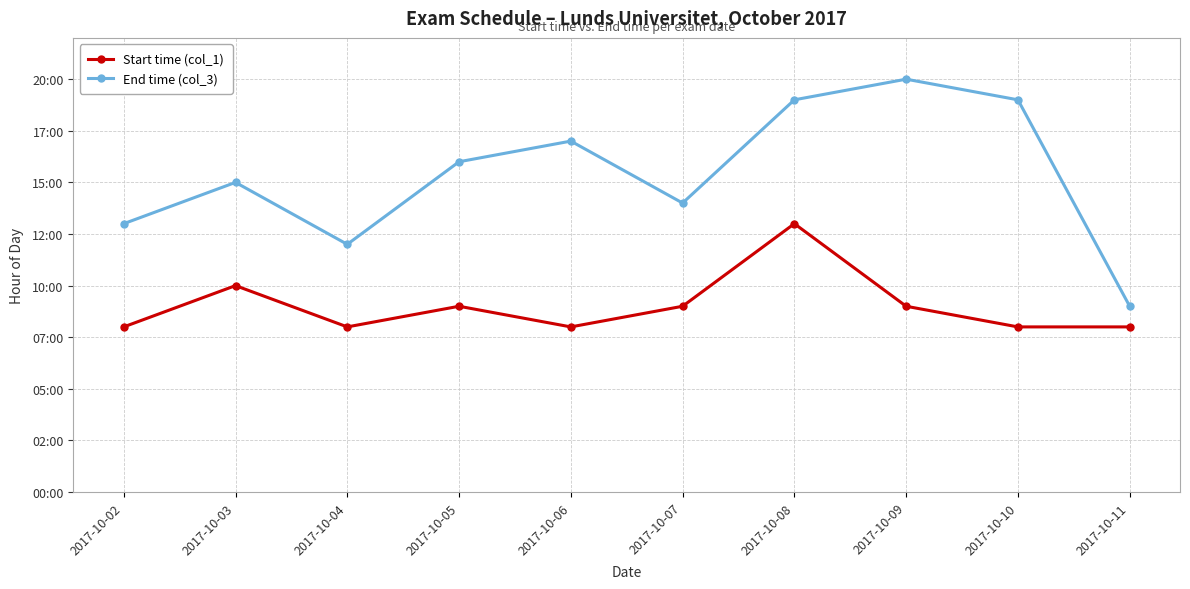

The value of Start time (col_1) at 2017-10-09 is 9. True or false?

True